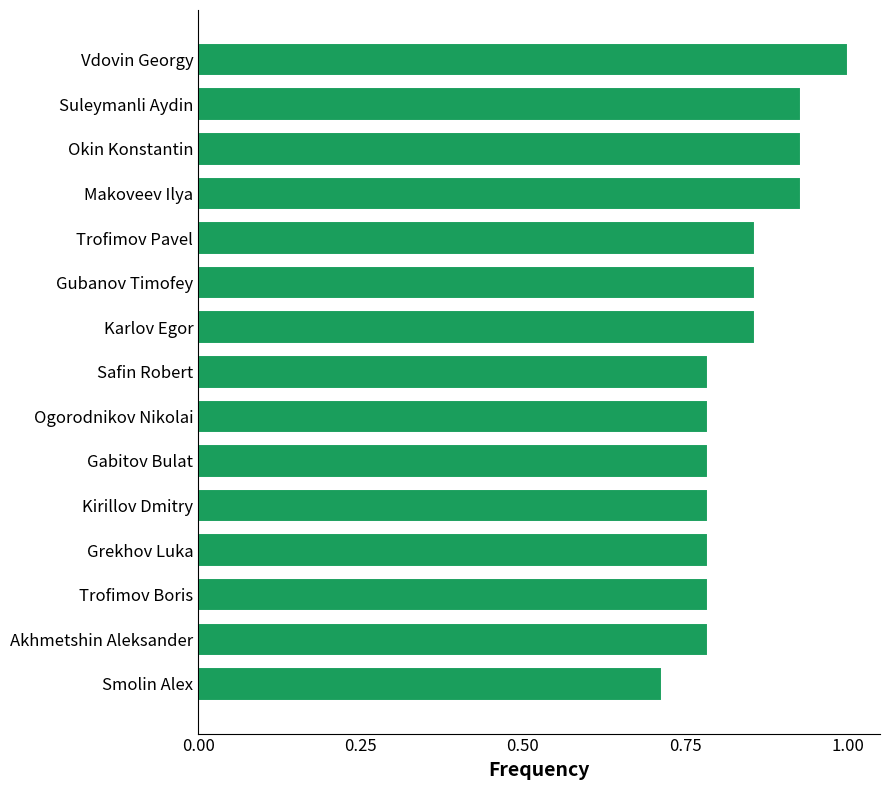

Are the bars horizontal?

Yes